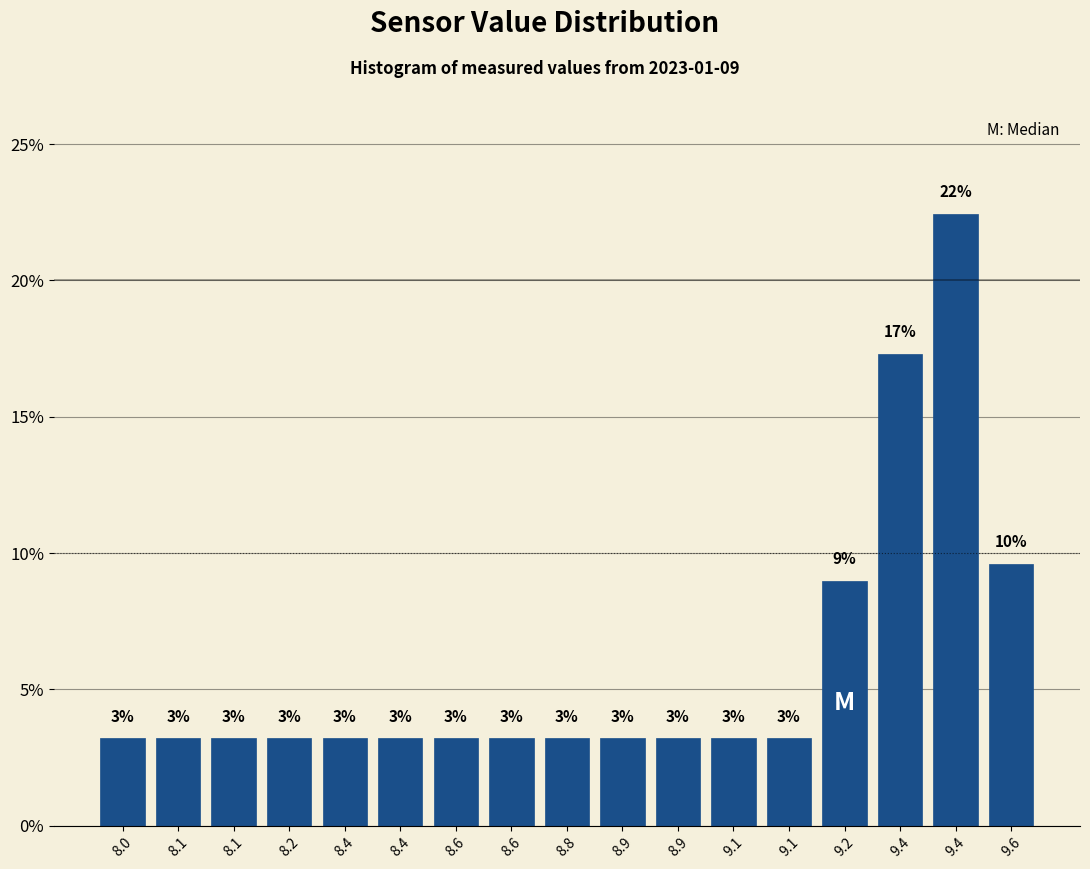

Does the chart contain any negative values?

No